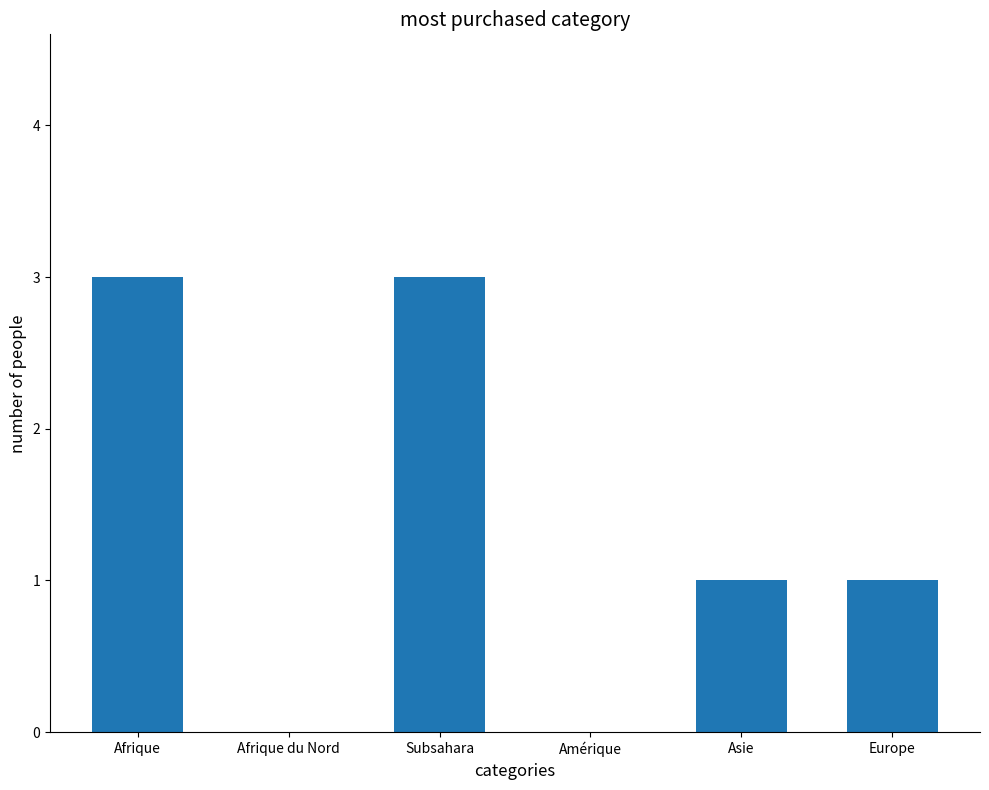

What is the sum of the values at Afrique du Nord and Afrique?

3